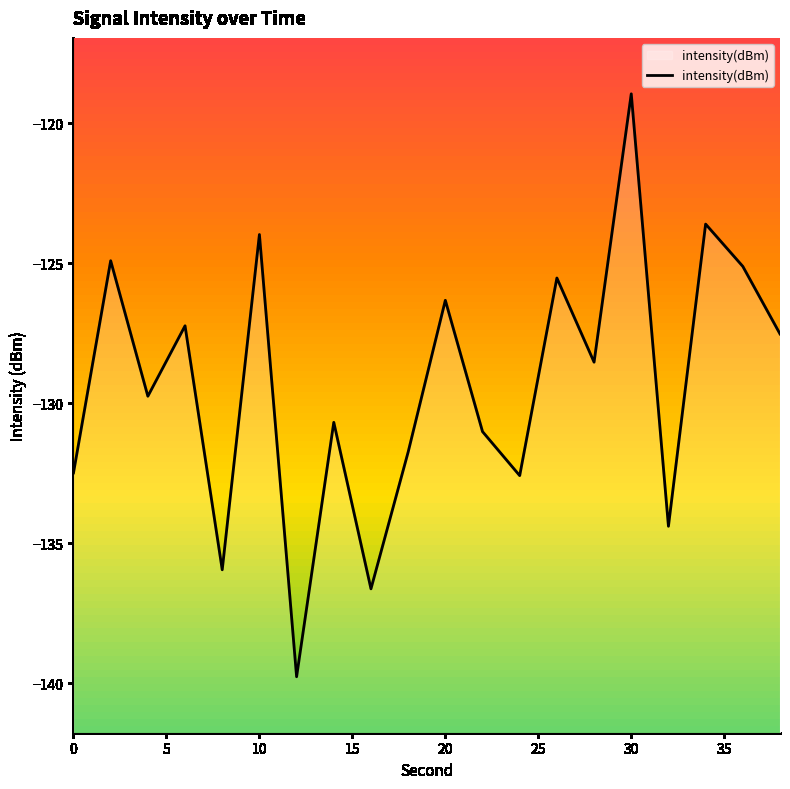

True or false: intensity(dBm) has a value of -126.3 at 20.

True